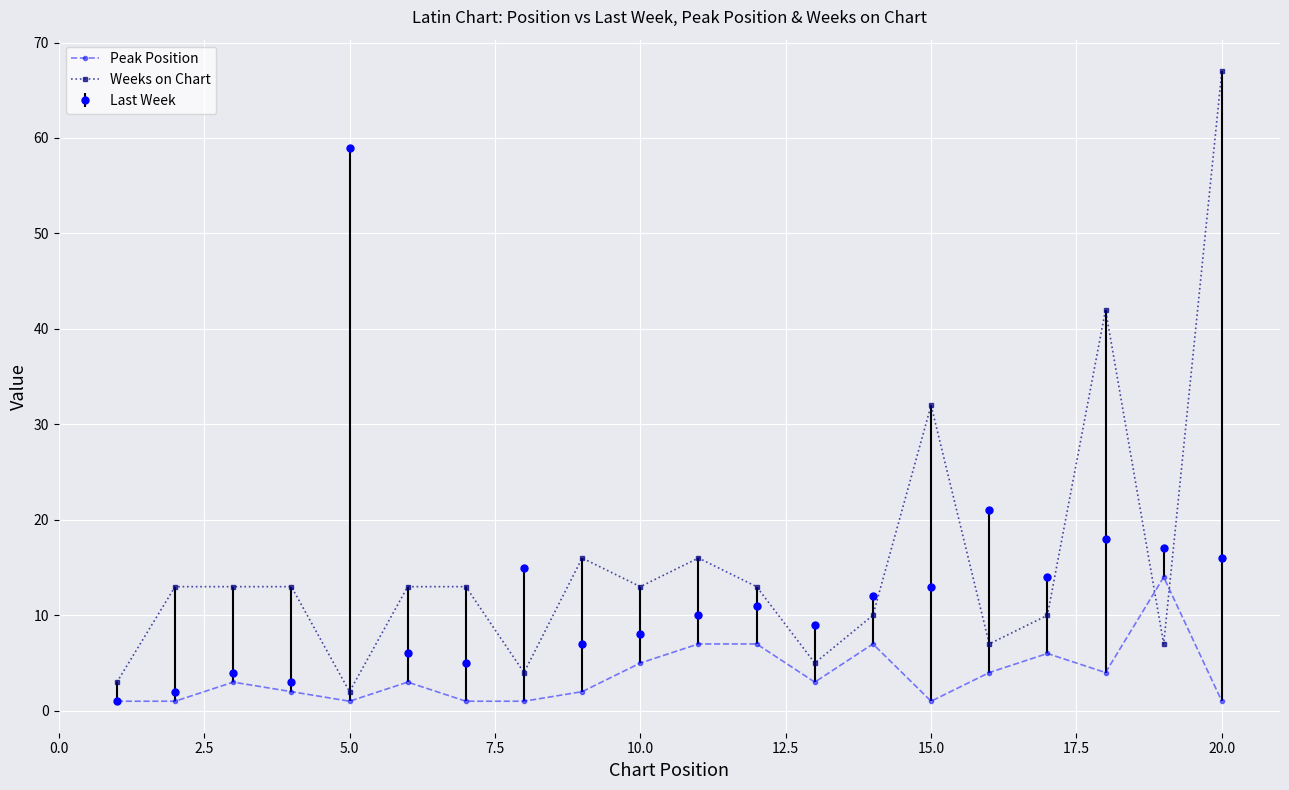

List the series in order of their overall mean, lowest first.

Peak Position, Last Week, Weeks on Chart